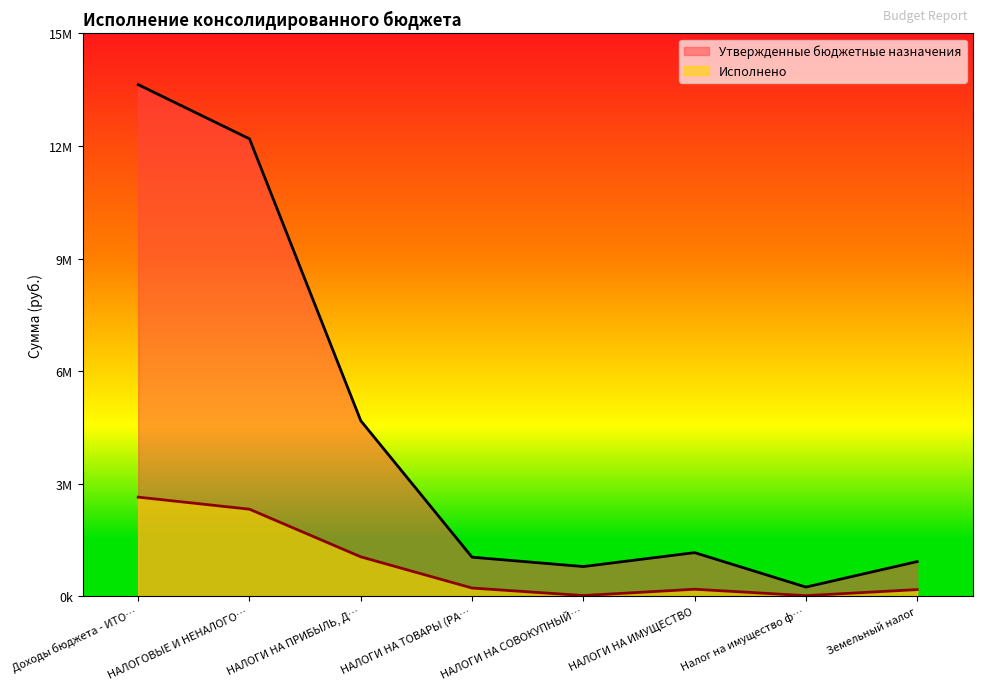

Which label corresponds to the largest value in the chart?

Доходы бюджета - ИТО…